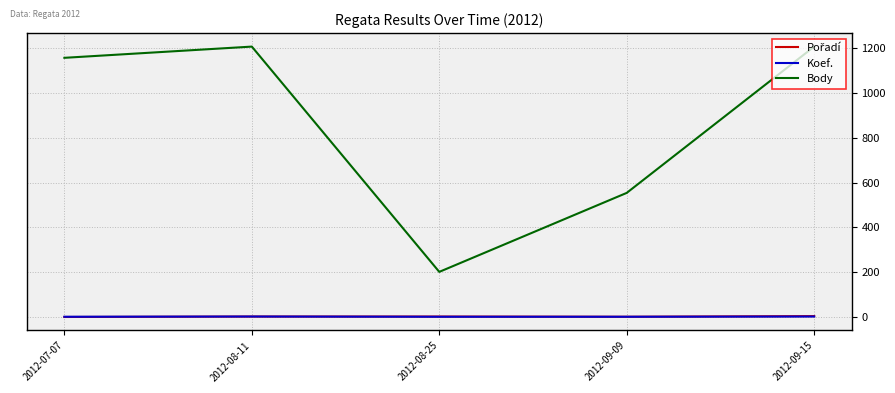

True or false: Body and Koef. cross at least once.

False